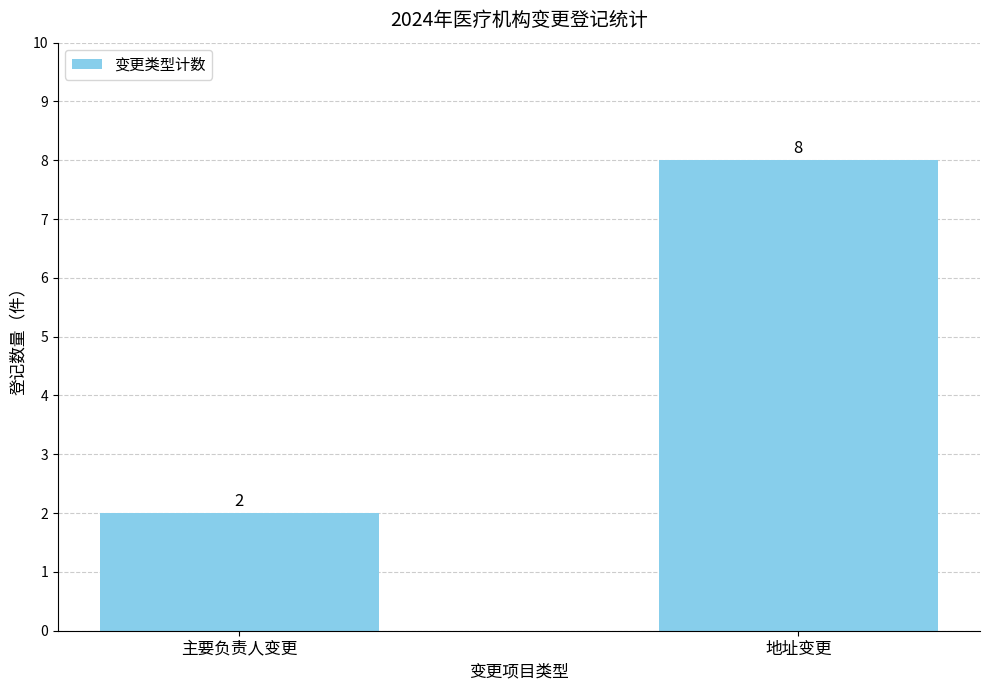

How many values are between 2 and 8?

2